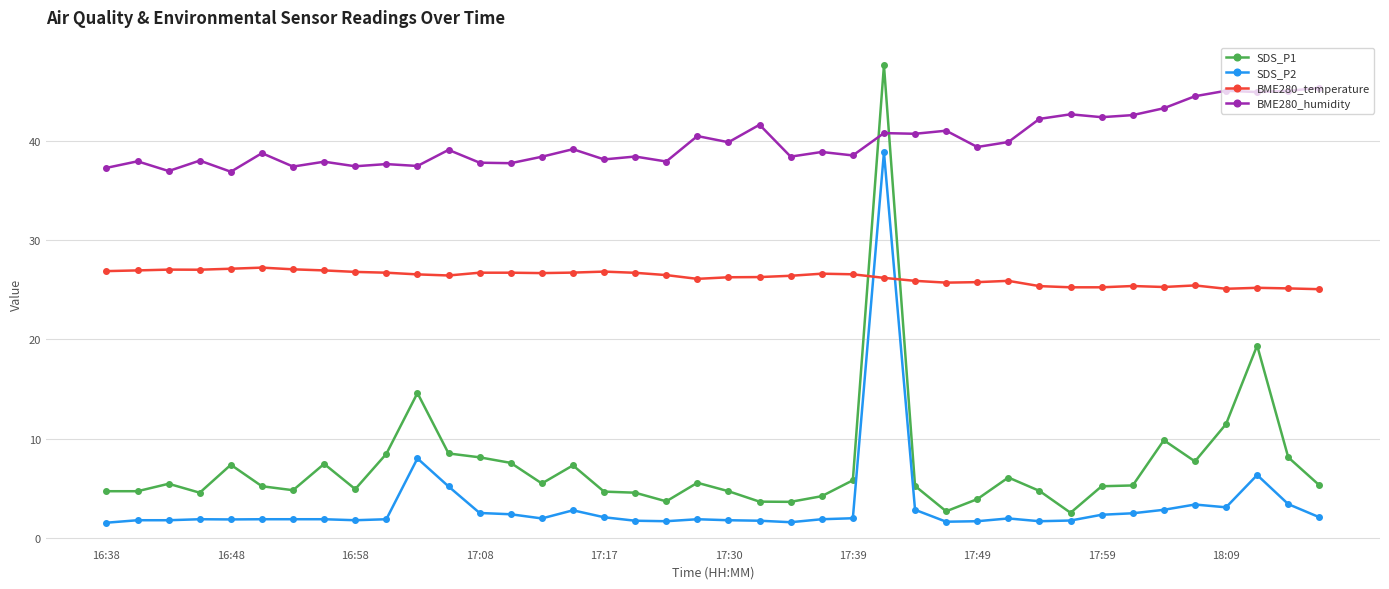

Which series has the largest total across all categories?

BME280_humidity